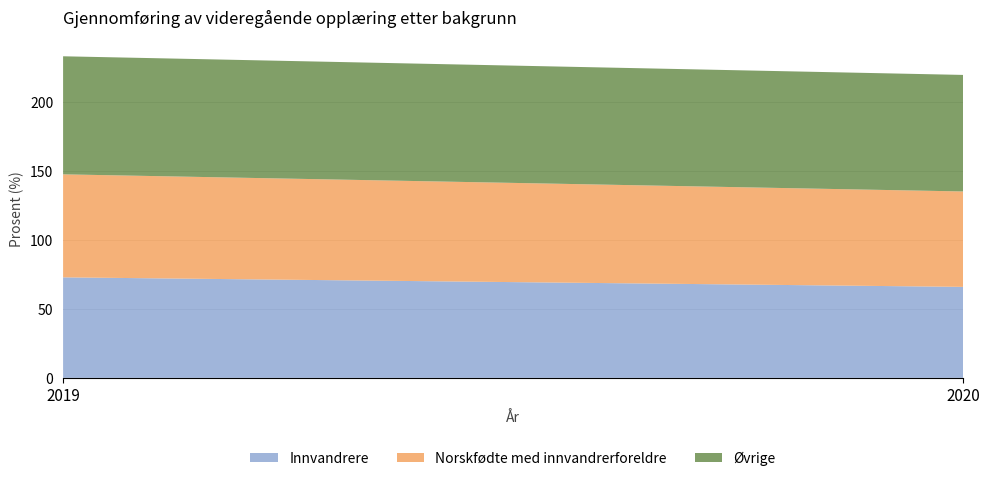

Reading left to right, what are all the values shown in this chart?

Innvandrere: 2019=72.8	2020=65.9
Norskfødte med innvandrerforeldre: 2019=74.6	2020=69.1
Øvrige: 2019=85.5	2020=84.4